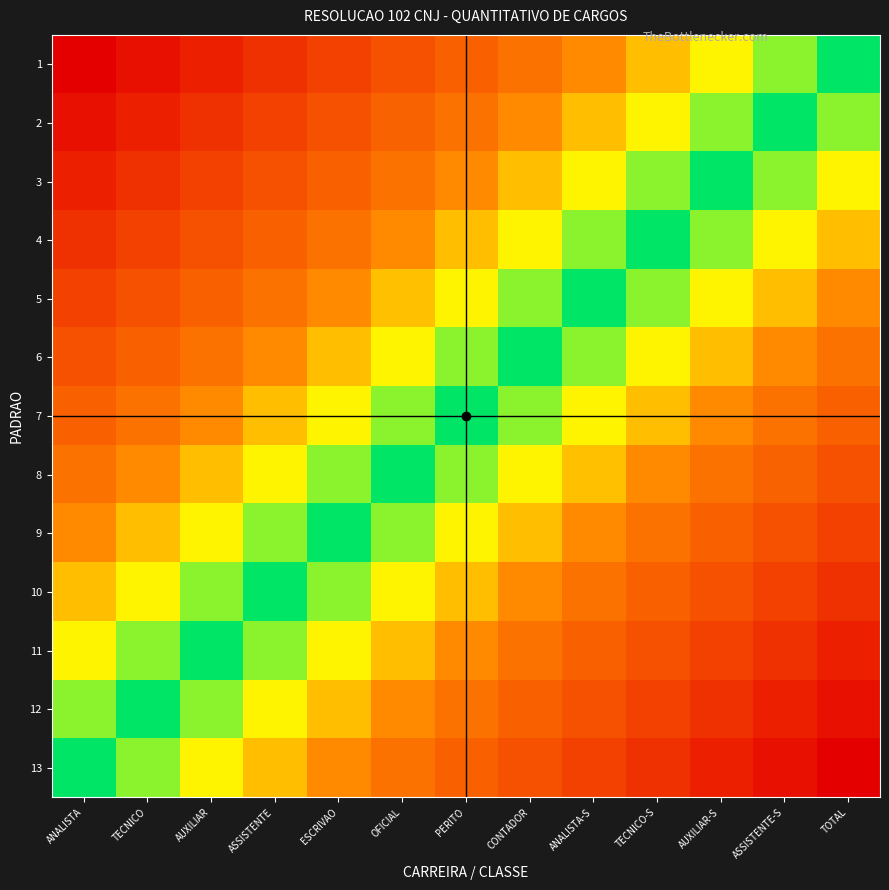

At ESCRIVAO, list the series in order from largest to smallest.

1, 2, 3, 4, 5, 13, 6, 12, 7, 11, 8, 10, 9